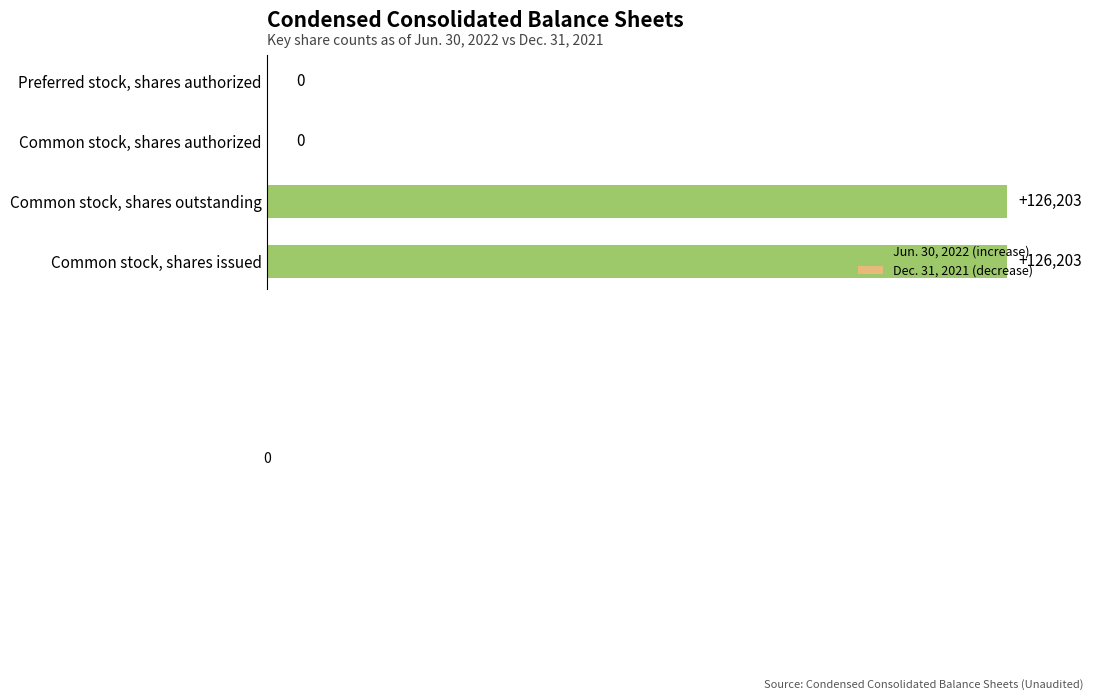

How many series are shown in this chart?

1